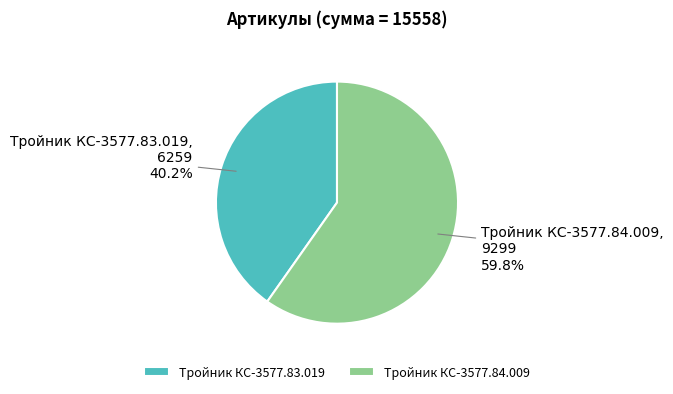

Which category has the smallest portion of the pie?

Тройник КС-3577.83.019